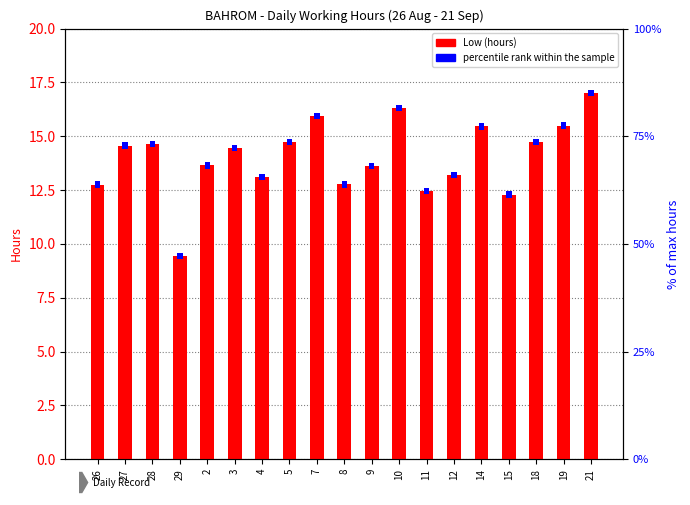

List the series in order of their overall mean, highest first.

Low (hours), percentile rank within the sample